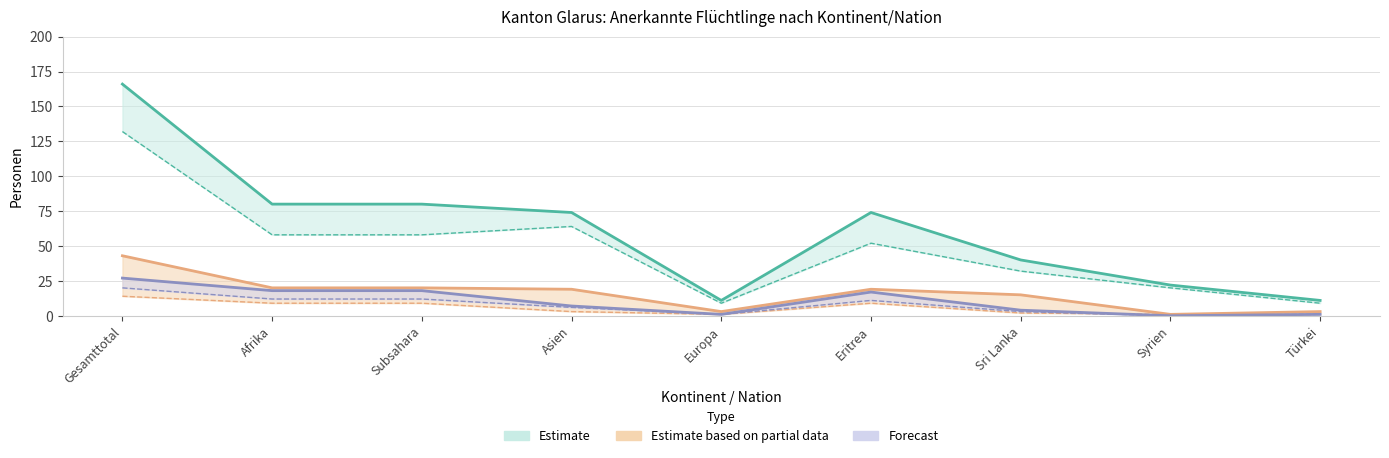

Which category has the lowest value across all series?

Syrien